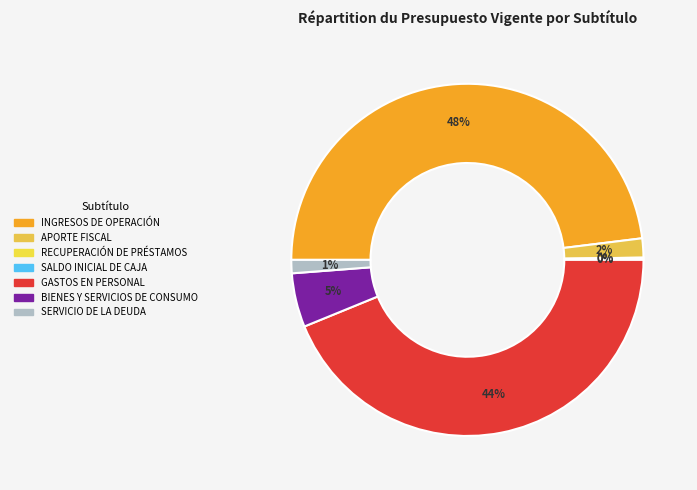

Which slice is the largest?

INGRESOS DE OPERACIÓN